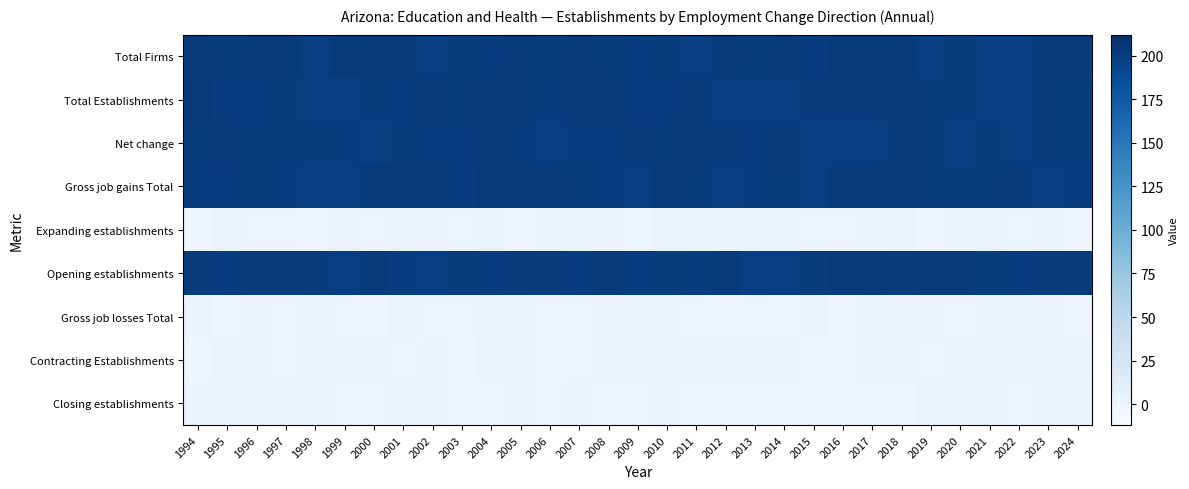

Which label corresponds to the smallest value in the chart?

2012